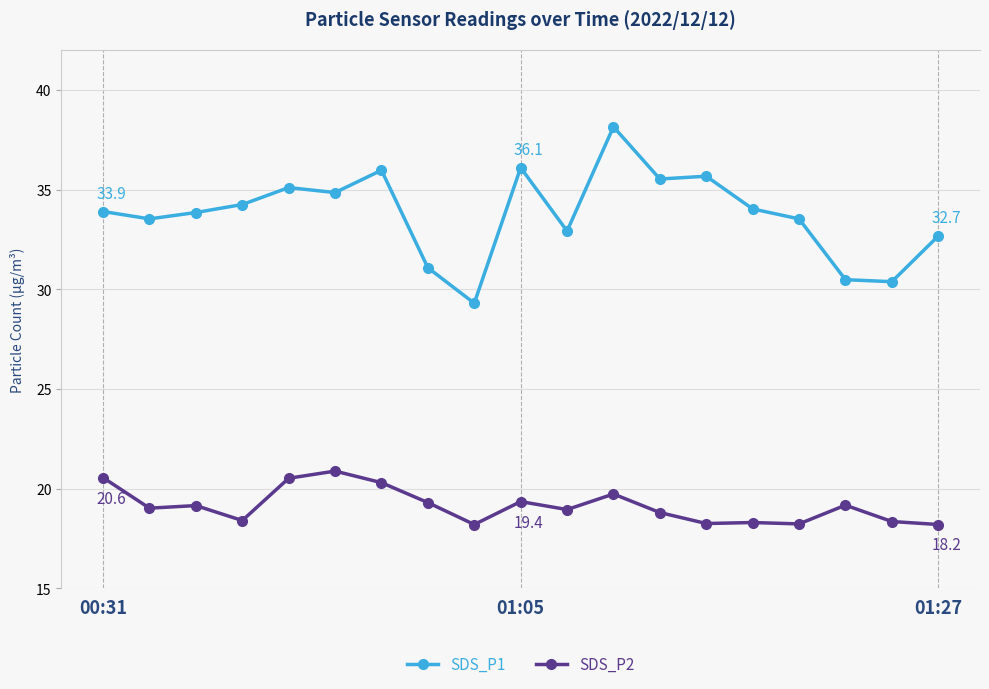

What is the sum of all SDS_P1 values?

641.3